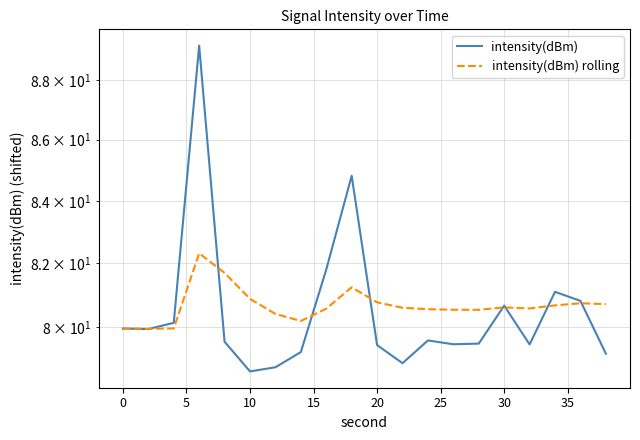

How many times do intensity(dBm) rolling and intensity(dBm) cross each other?

8